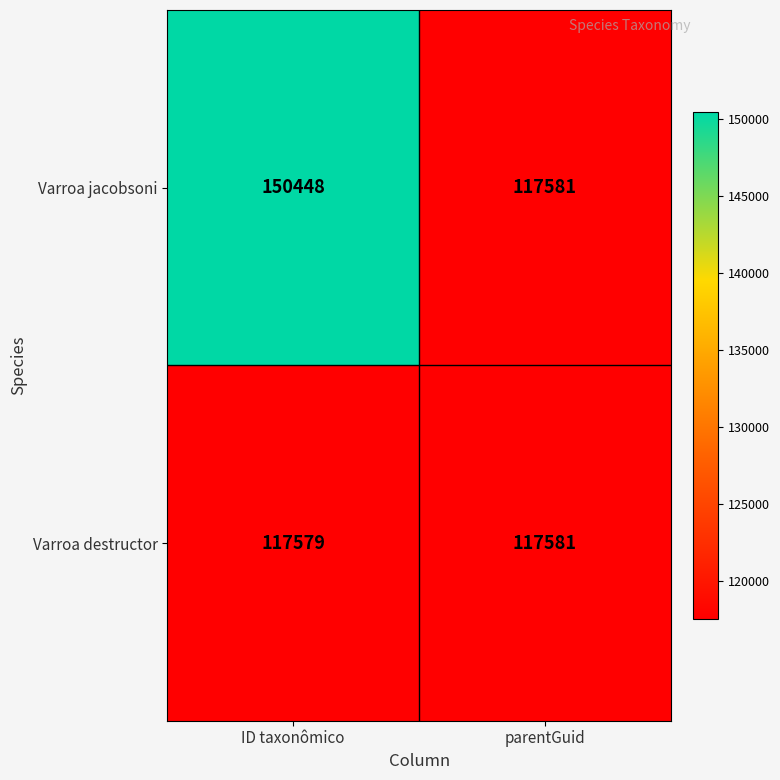

The value of Varroa jacobsoni at parentGuid is 177600. True or false?

False